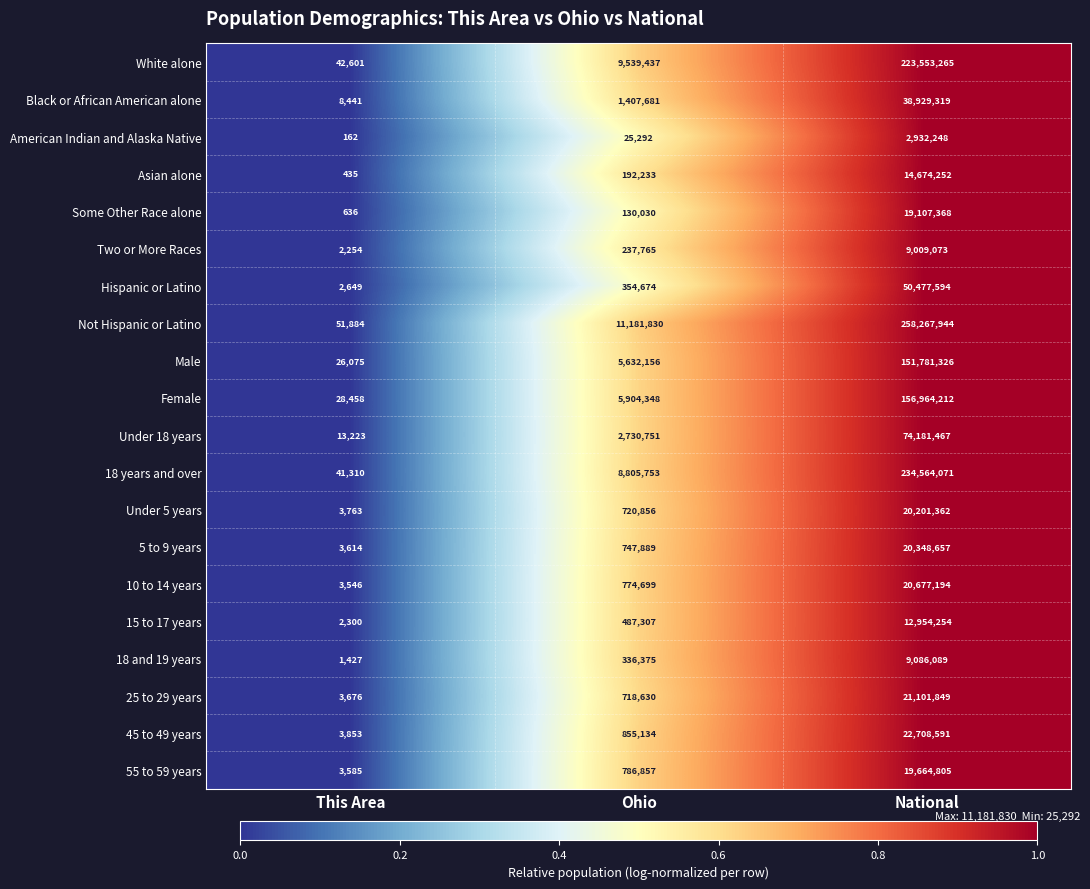

Which series changed the most between This Area and National?

Not Hispanic or Latino